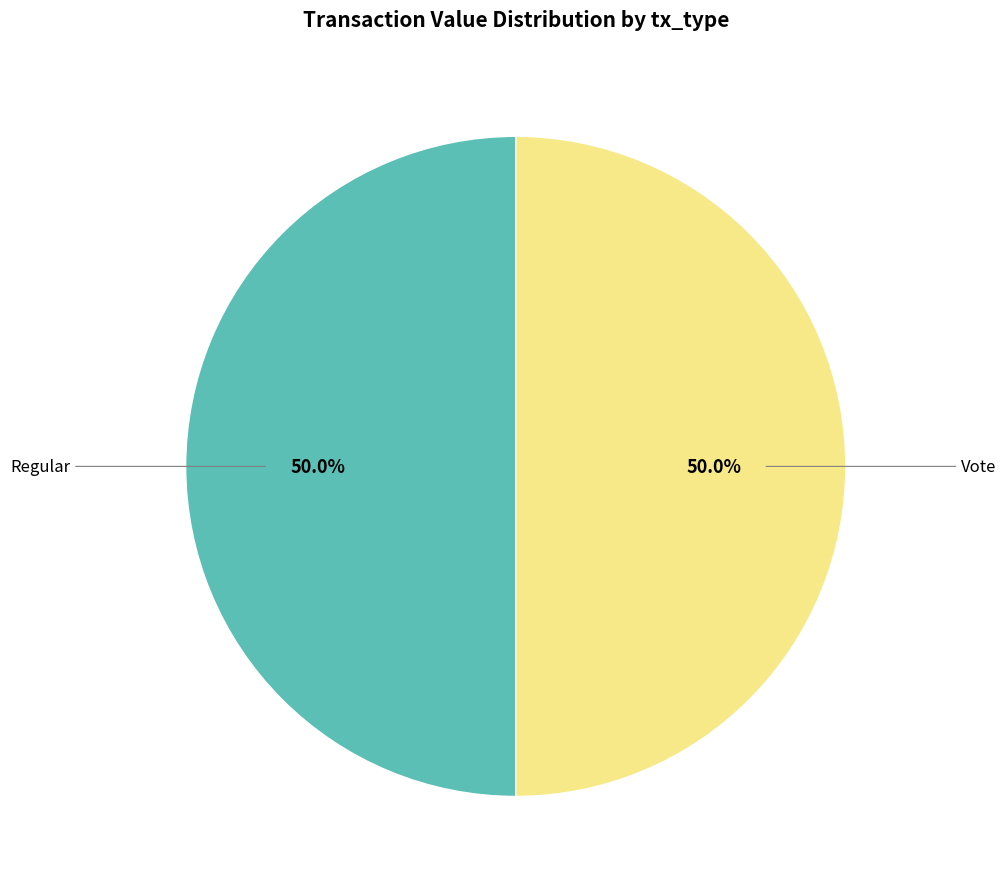

To the nearest percent, what is the average slice percentage?

50%